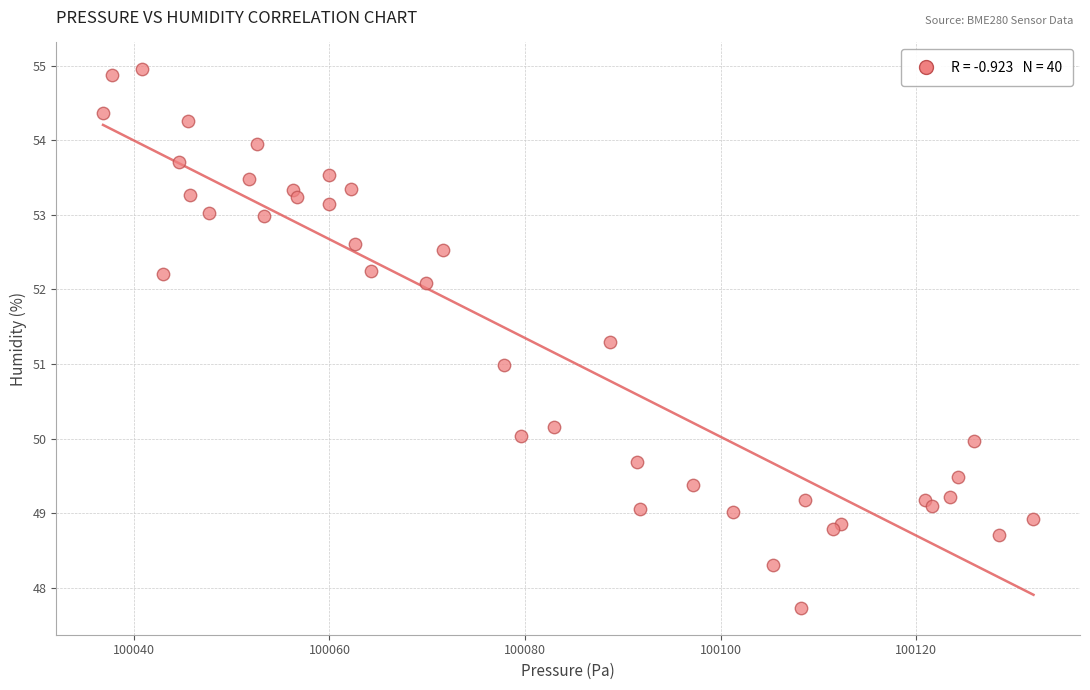

What is the range of Y values (max minus min)?

7.2